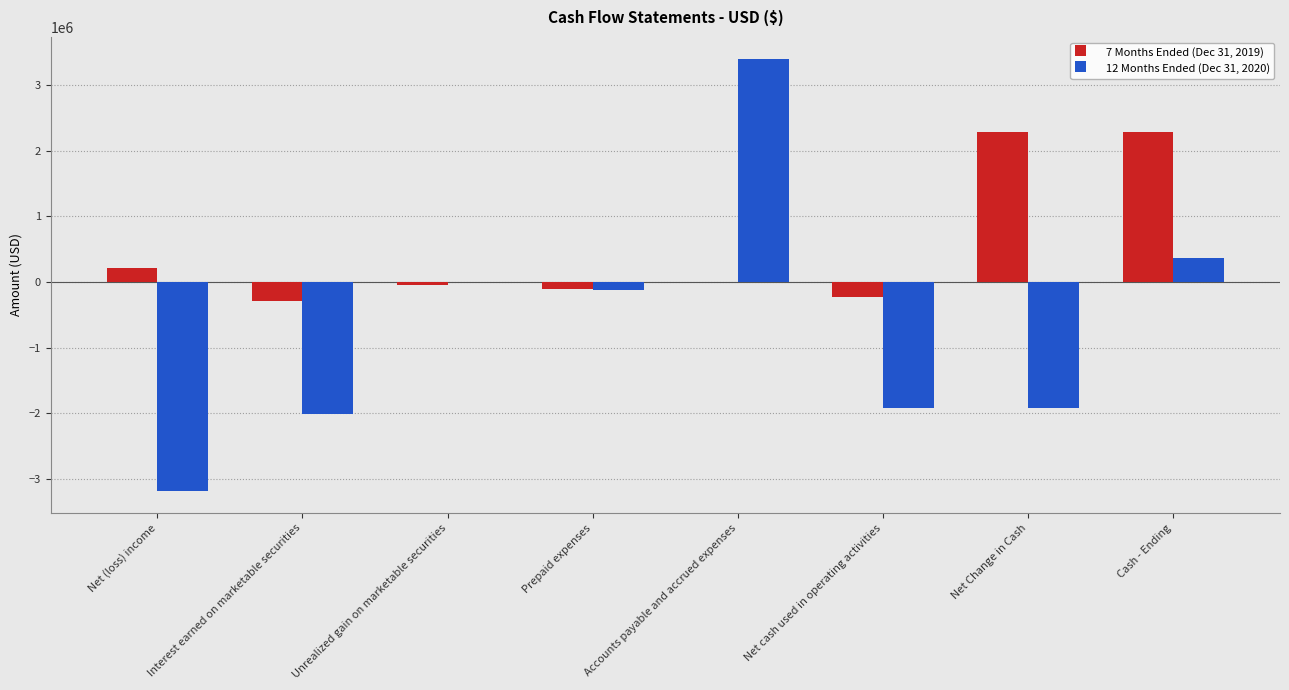

What is the maximum value shown in the chart?

3400239